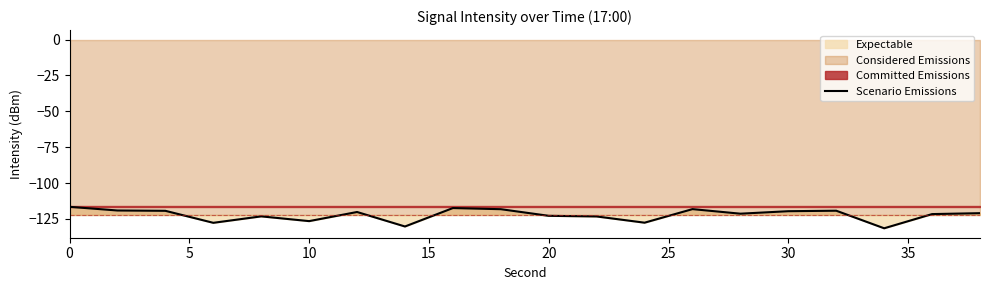

How many interior local peaks (higher than both neighbors) does the data have?

5